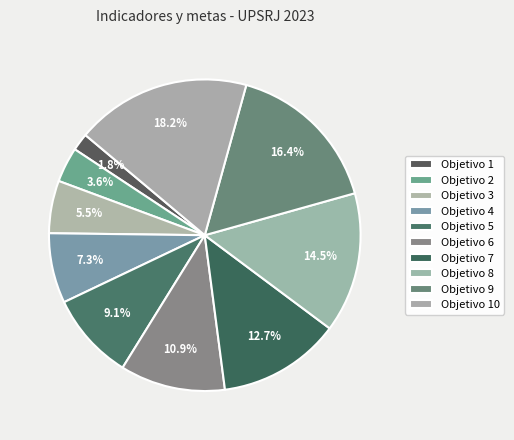

Count the number of slices in the pie.

10